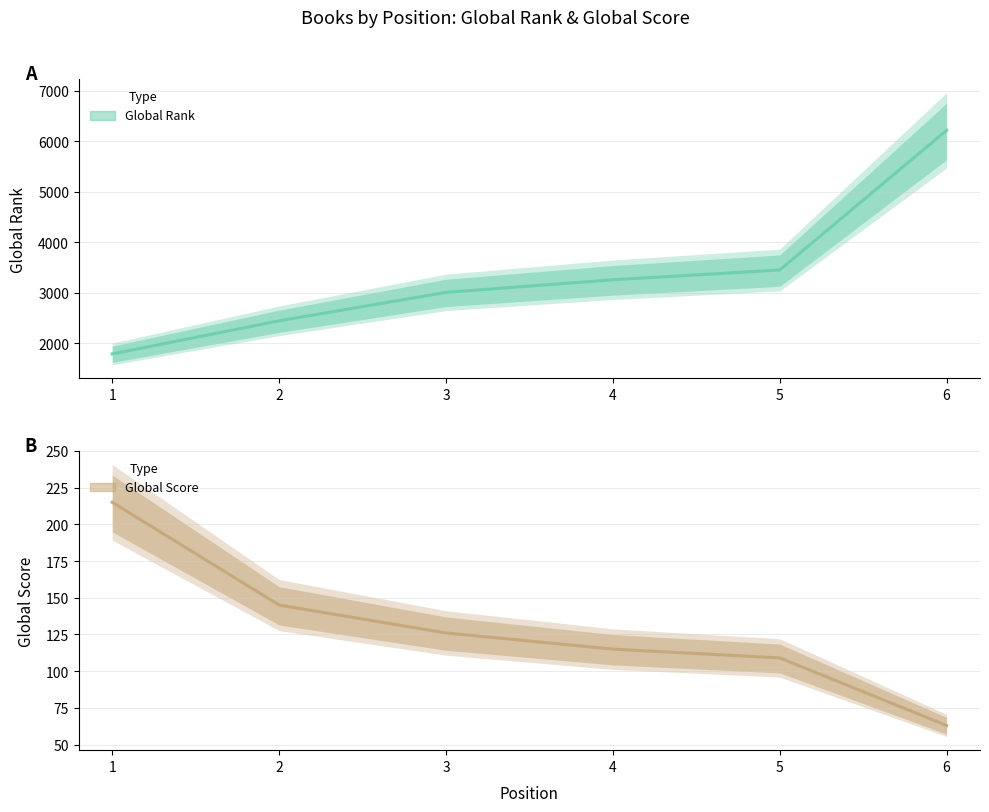

How many lines are shown in the chart?

2